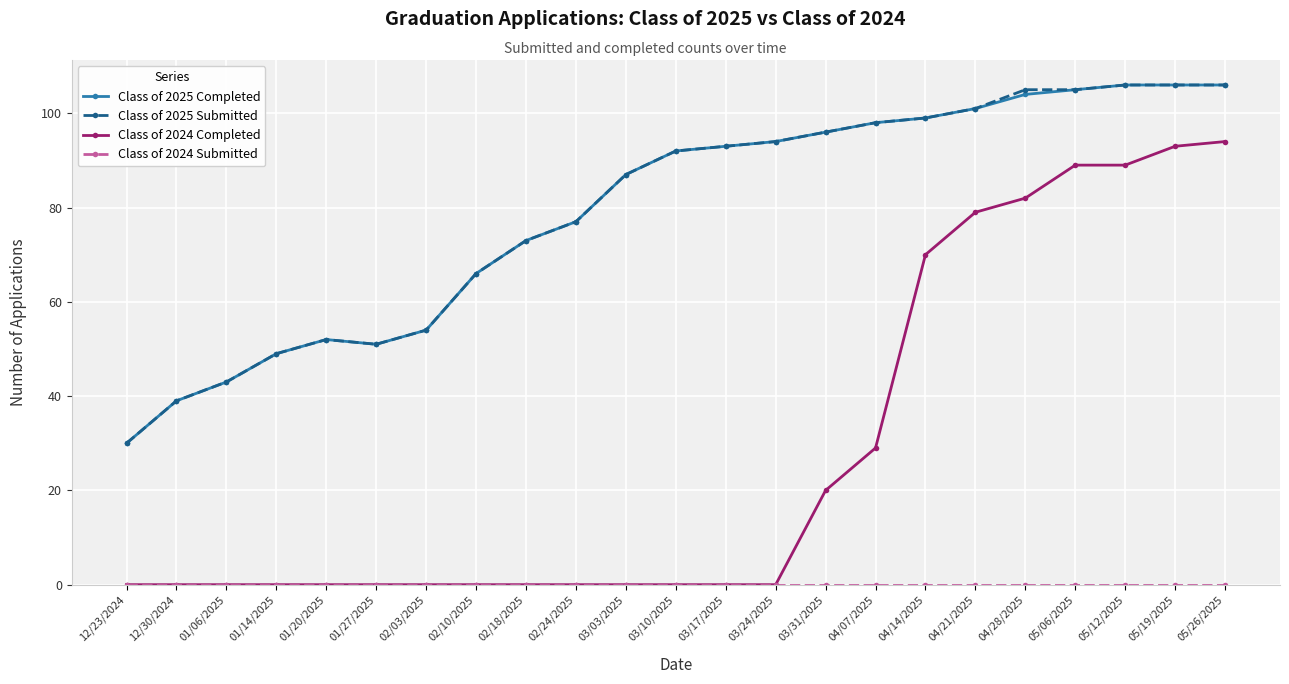

Between 03/17/2025 and 04/14/2025, which series saw the biggest shift?

Class of 2024 Completed